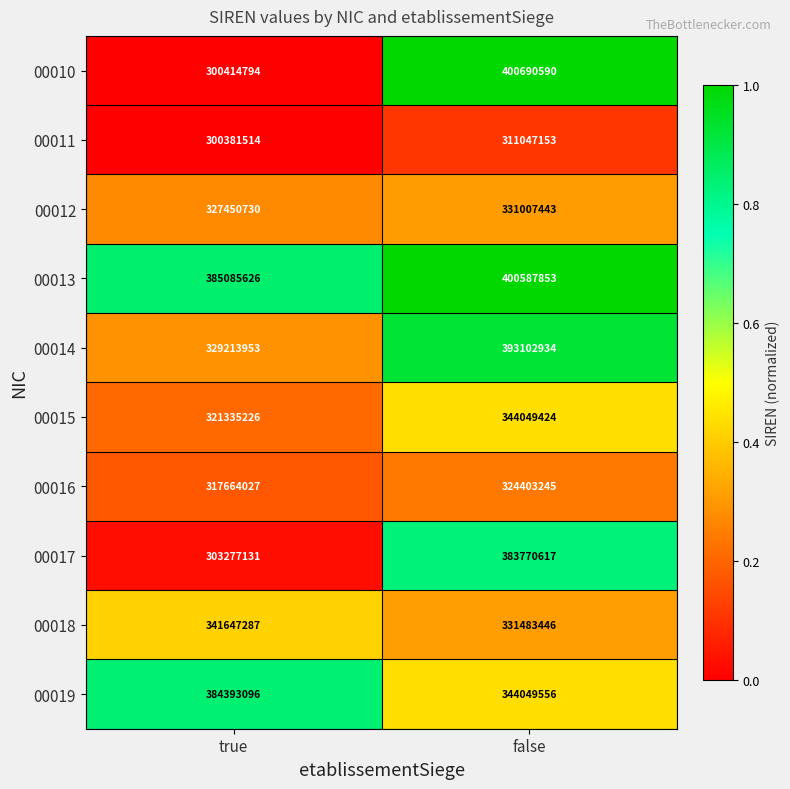

List the series in order of their peak value, highest first.

00010, 00013, 00014, 00019, 00017, 00015, 00018, 00012, 00016, 00011